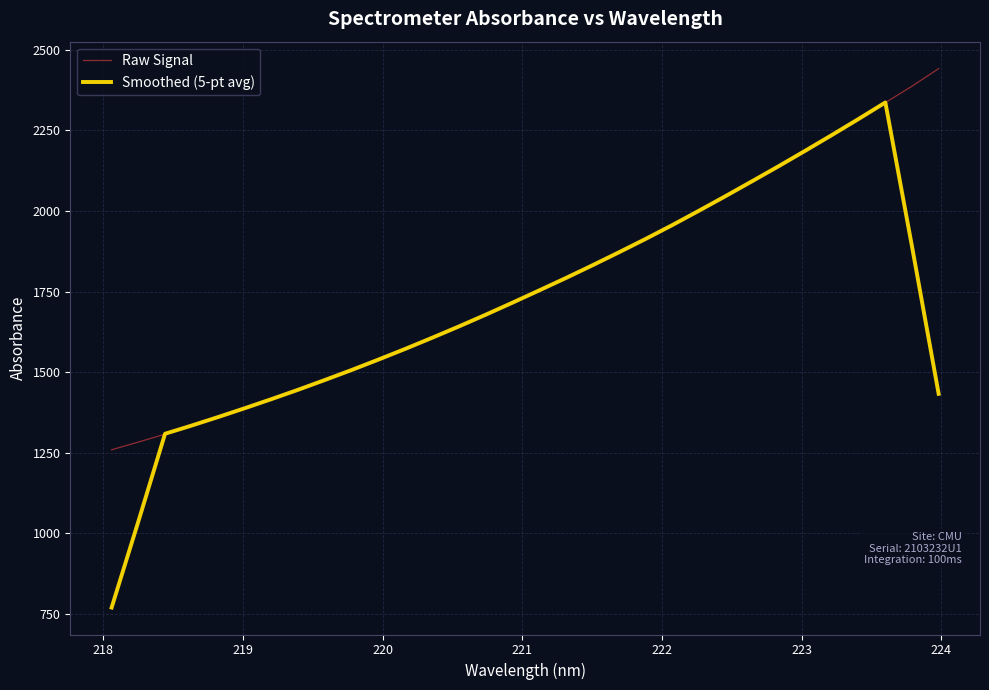

List the series in order of their peak value, lowest first.

Smoothed (5-pt avg), Raw Signal